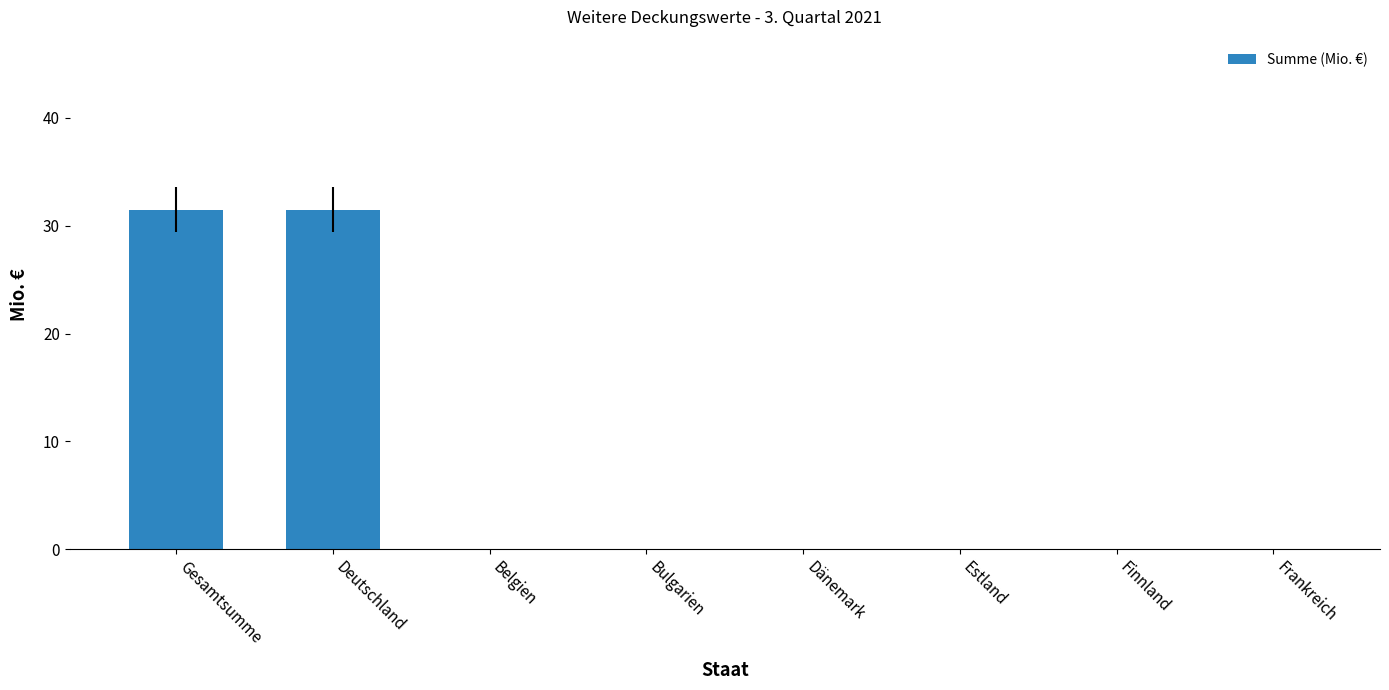

What is the sum of all values?

63.0